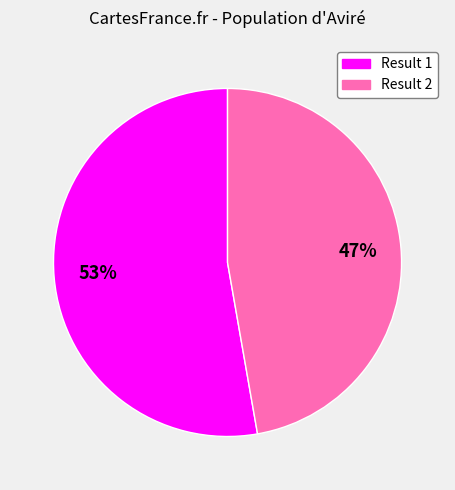

Is it true that Result 1 is 53% of the pie?

True